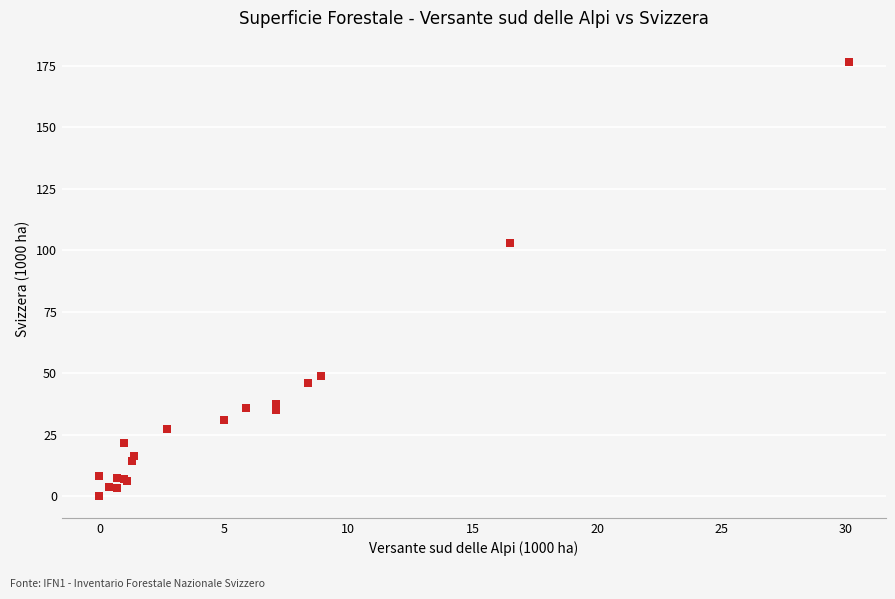

What Y value in the scatter plot is closest to 88?

102.7